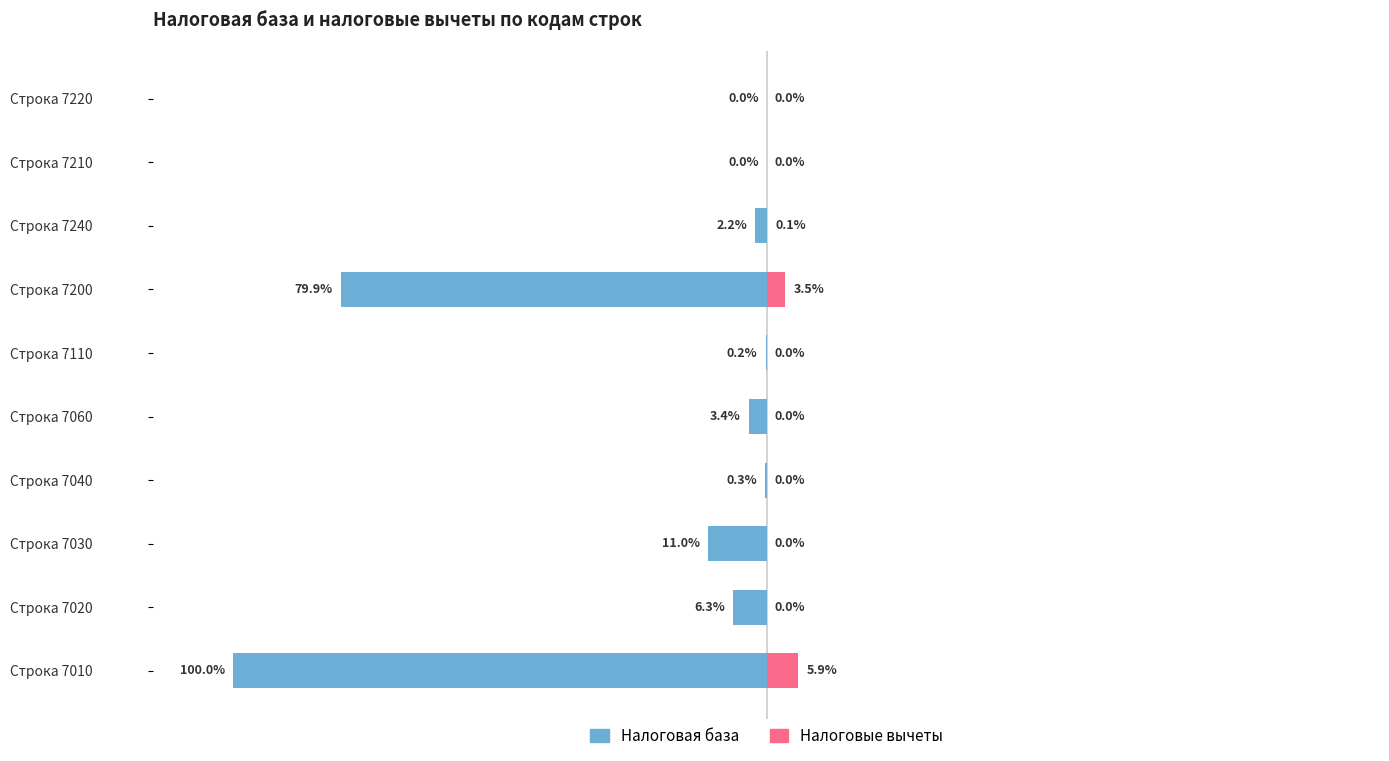

How many bars are there in total?

20